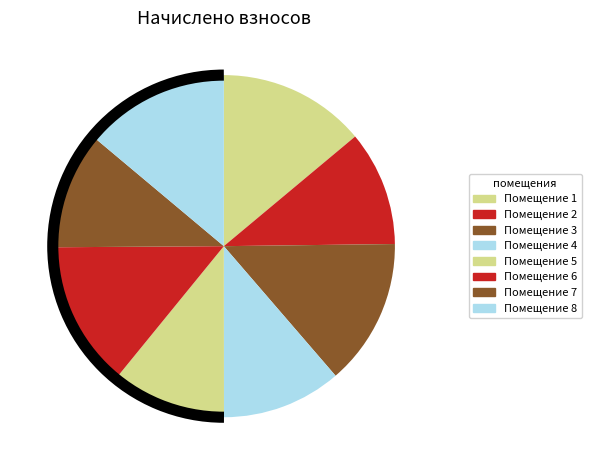

How many slices are in this pie chart?

8